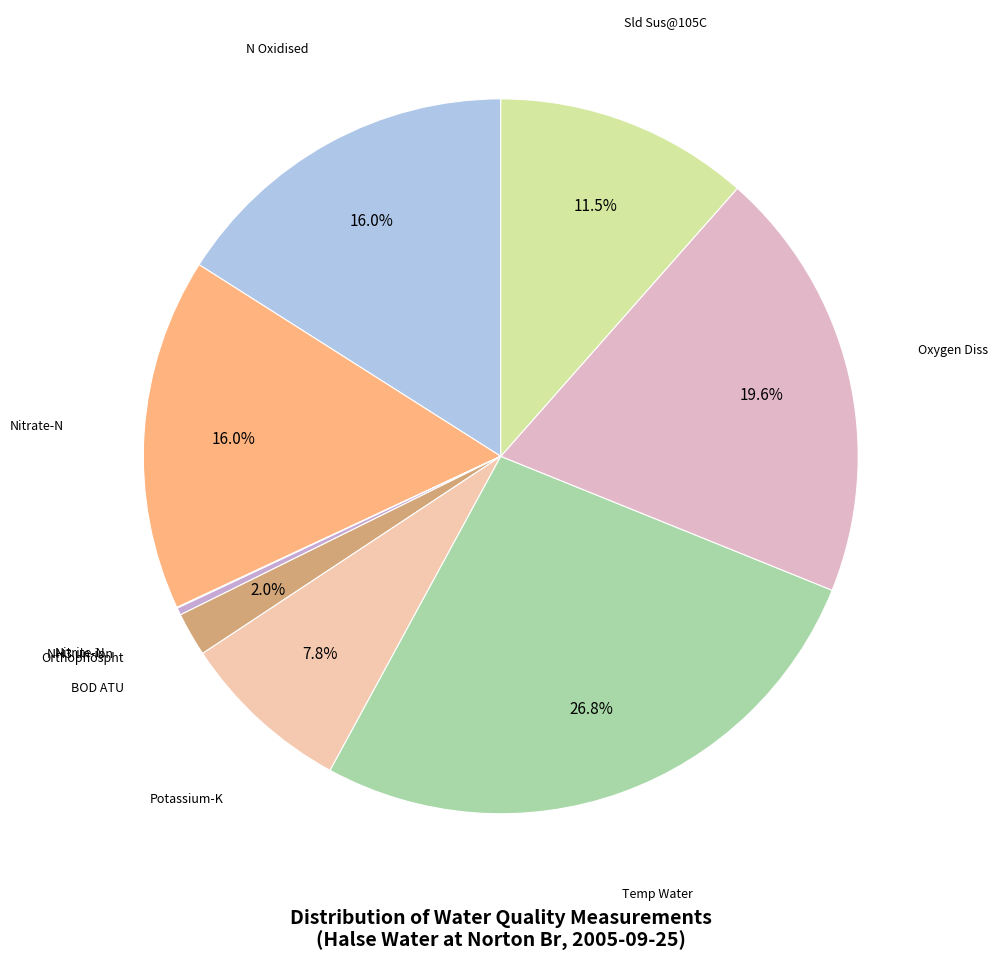

Is Temp Water the majority of the pie?

No